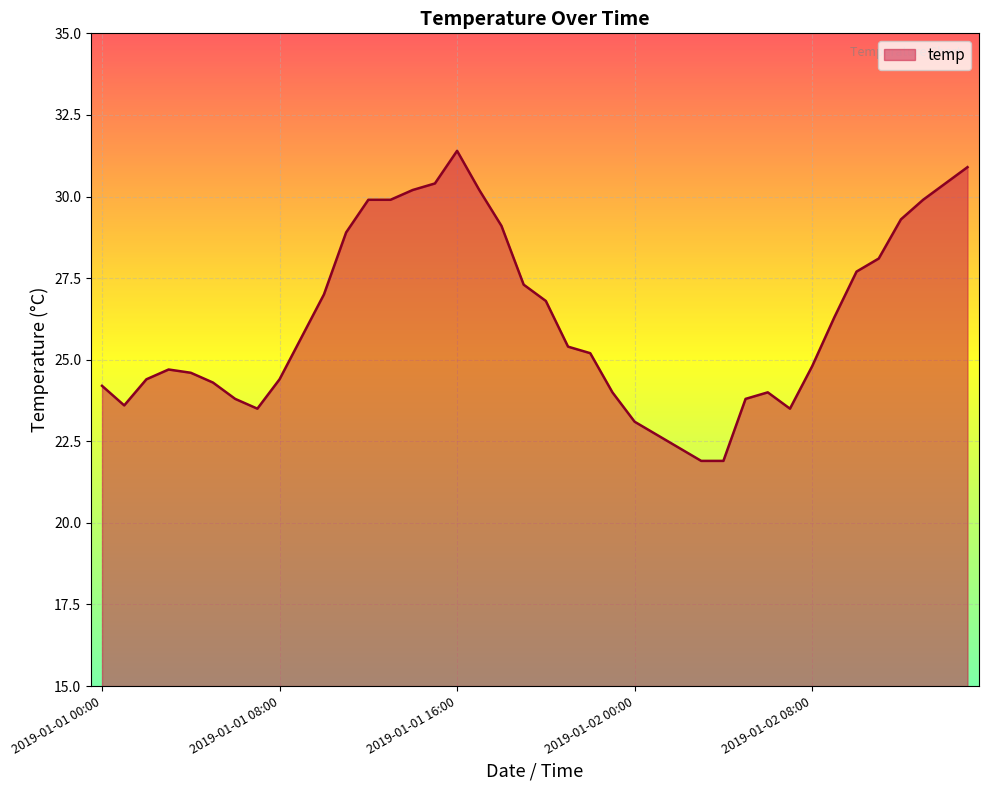

What is the minimum value shown in the chart?

21.9